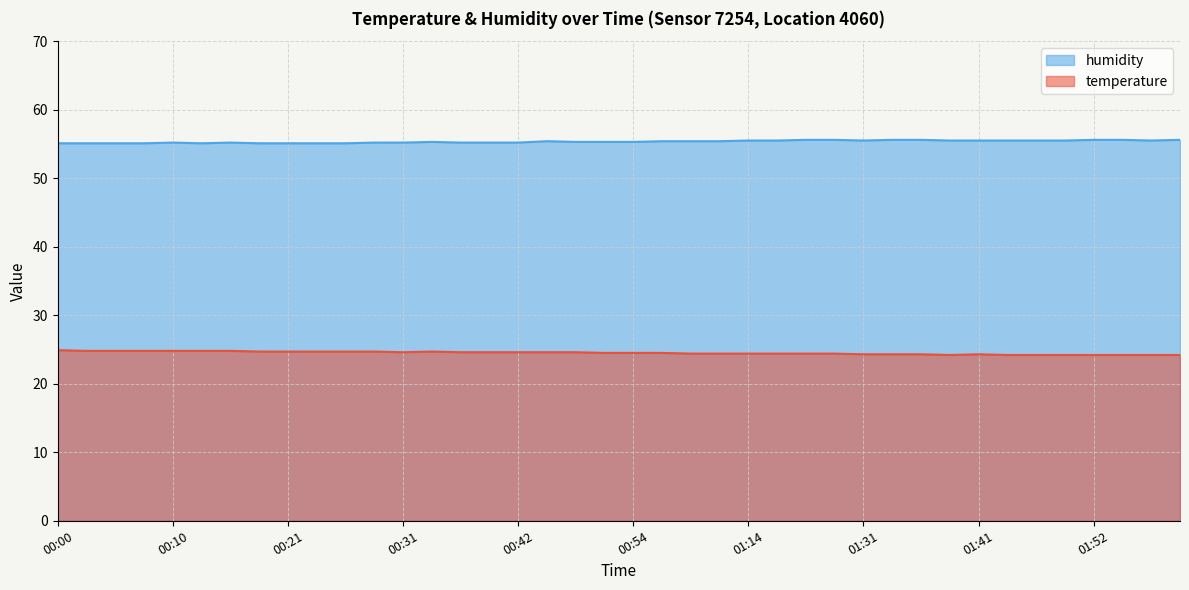

In temperature, how many points are lower than both neighbors (excluding endpoints)?

2